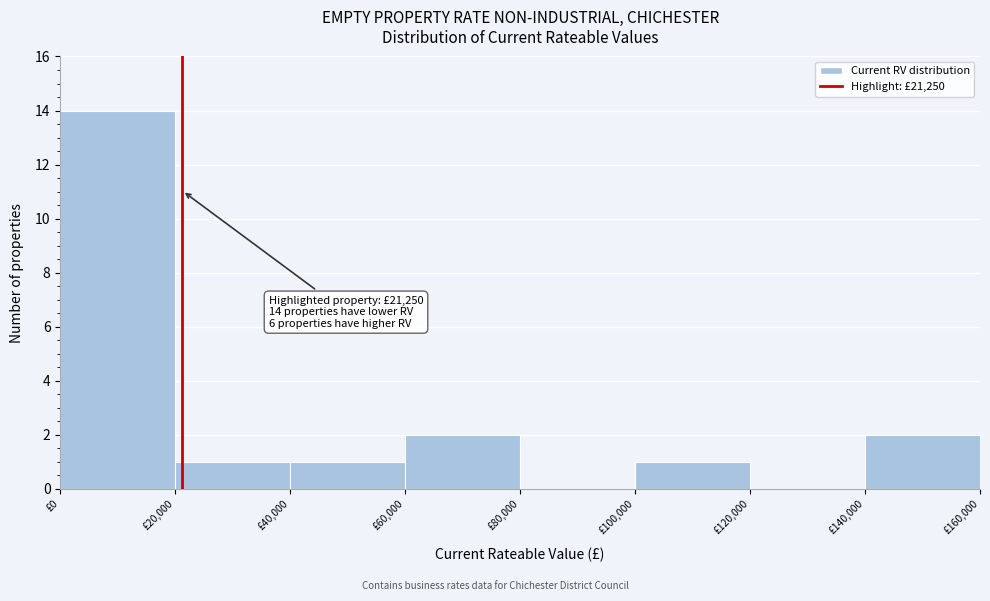

Over which range of the x-axis is the bar tallest?

0 to 20000